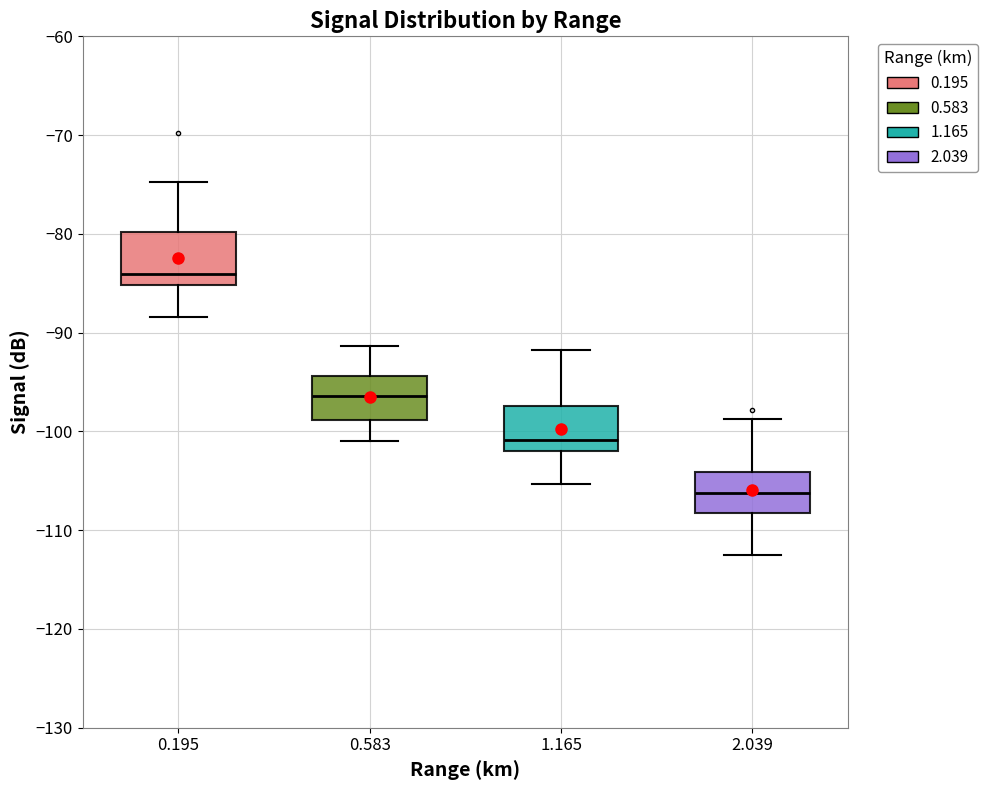

Which box has the lowest median line?

2.039